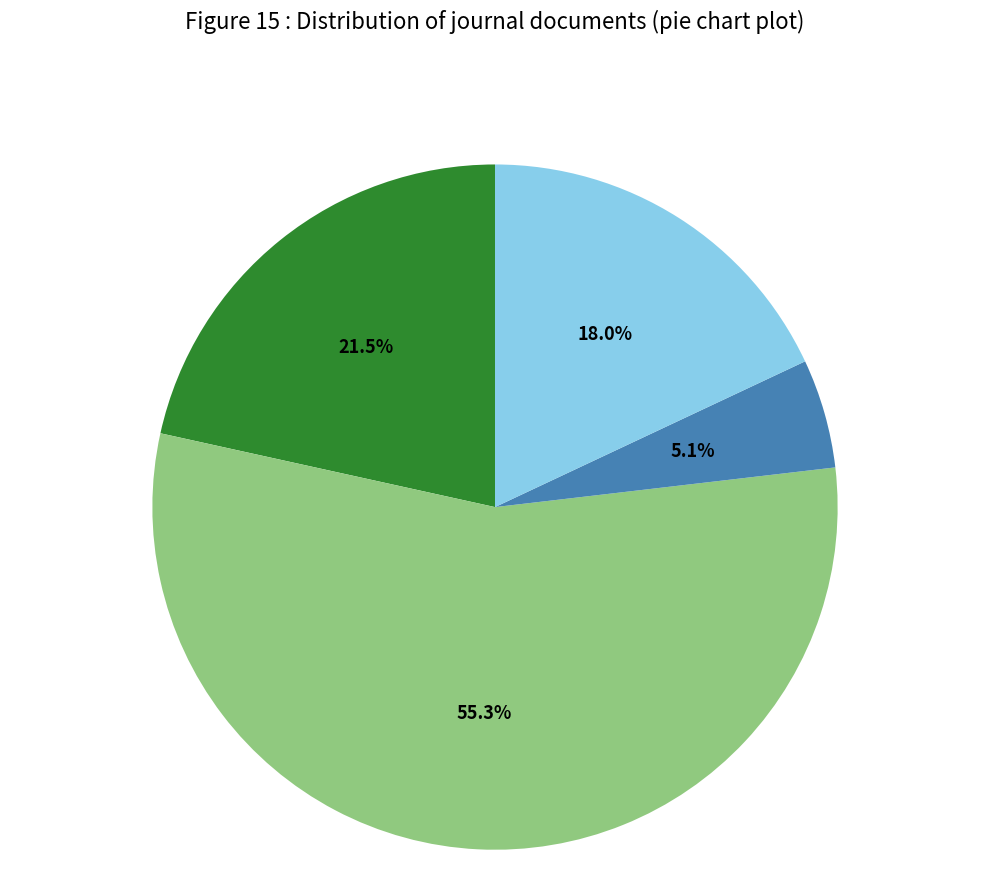

Is there a majority slice in this chart?

Yes